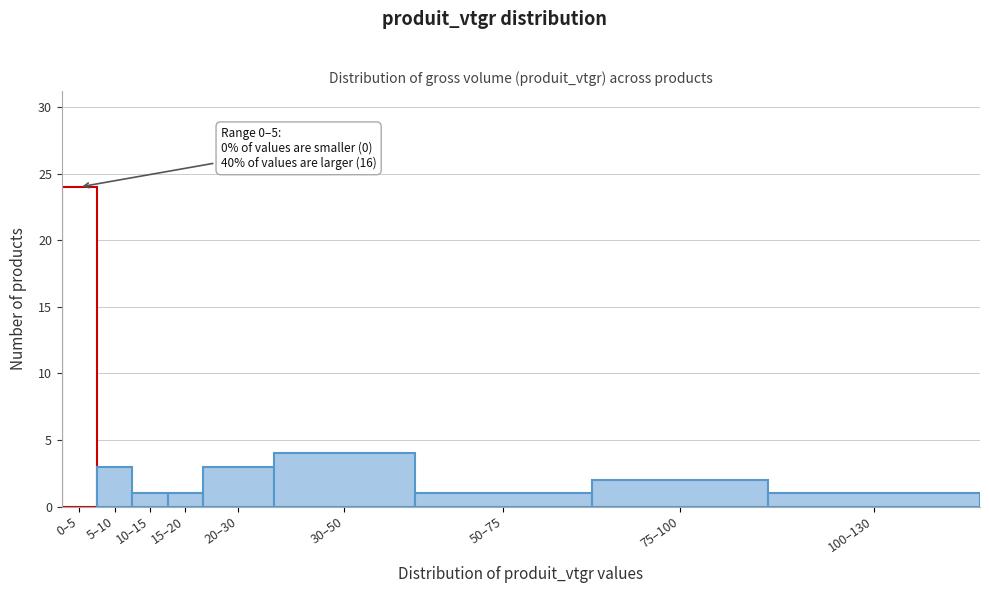

Reading right to left, extract all data points from this chart.

100–130=1	75–100=2	50–75=1	30–50=4	20–30=3	15–20=1	10–15=1	5–10=3	0–5=24